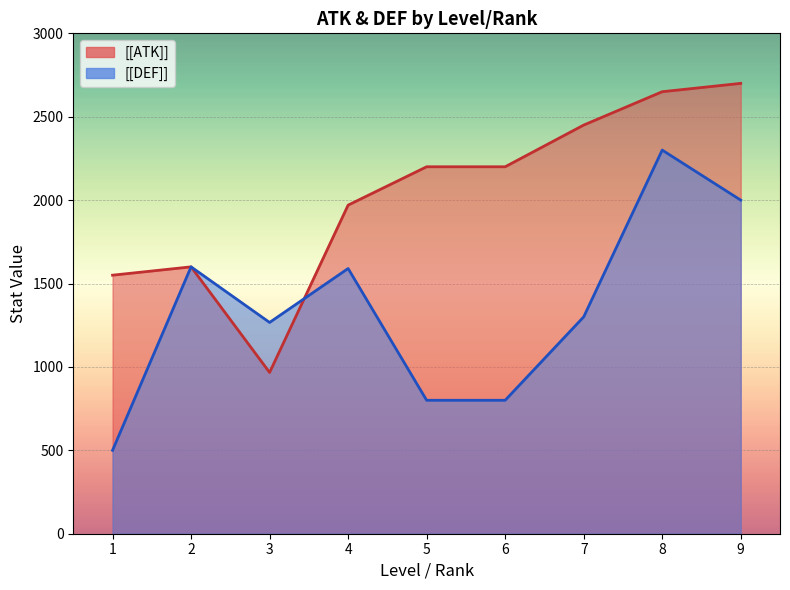

At which category is the sum across all series the highest?

8